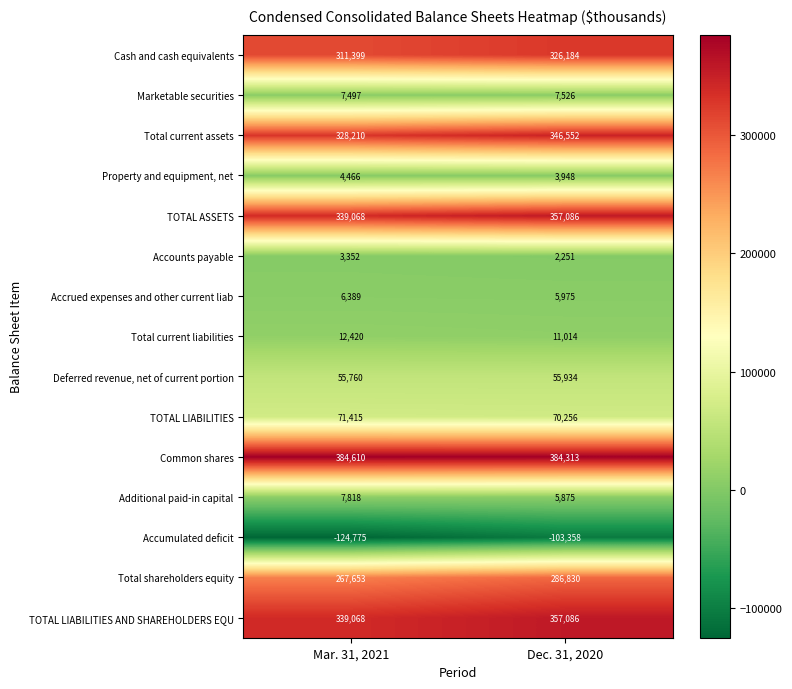

Which series changed the most between Mar. 31, 2021 and Dec. 31, 2020?

Accumulated deficit